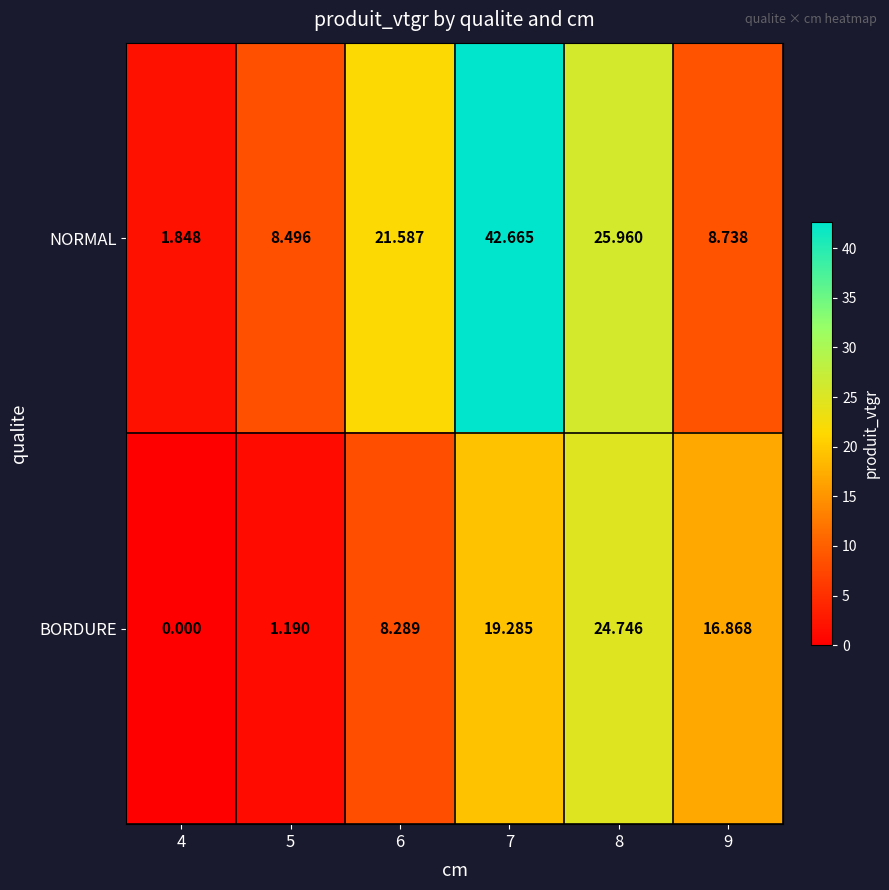

Rank the series by their average value, from highest to lowest.

NORMAL, BORDURE